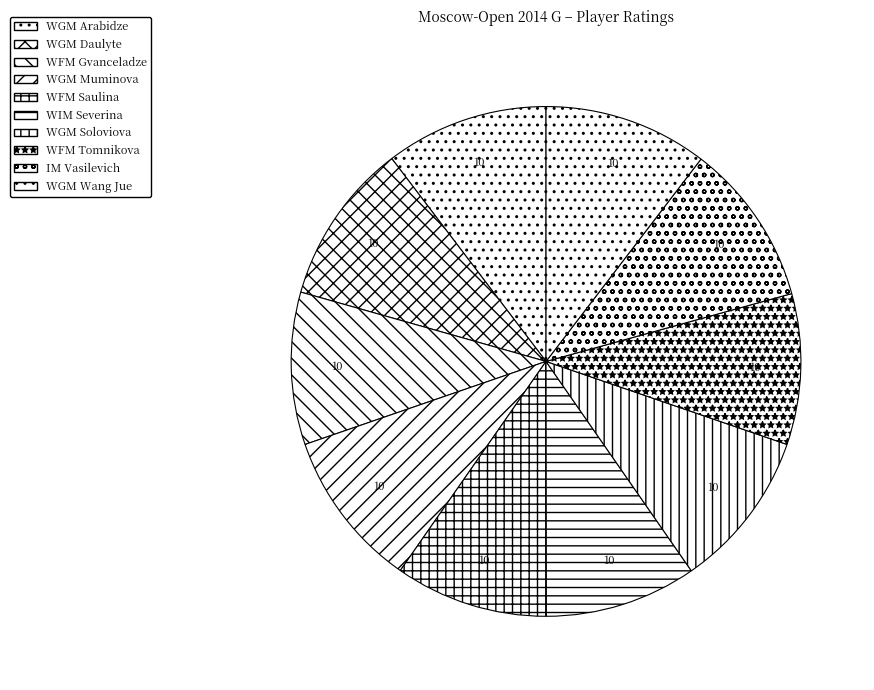

How many slices are in this pie chart?

10